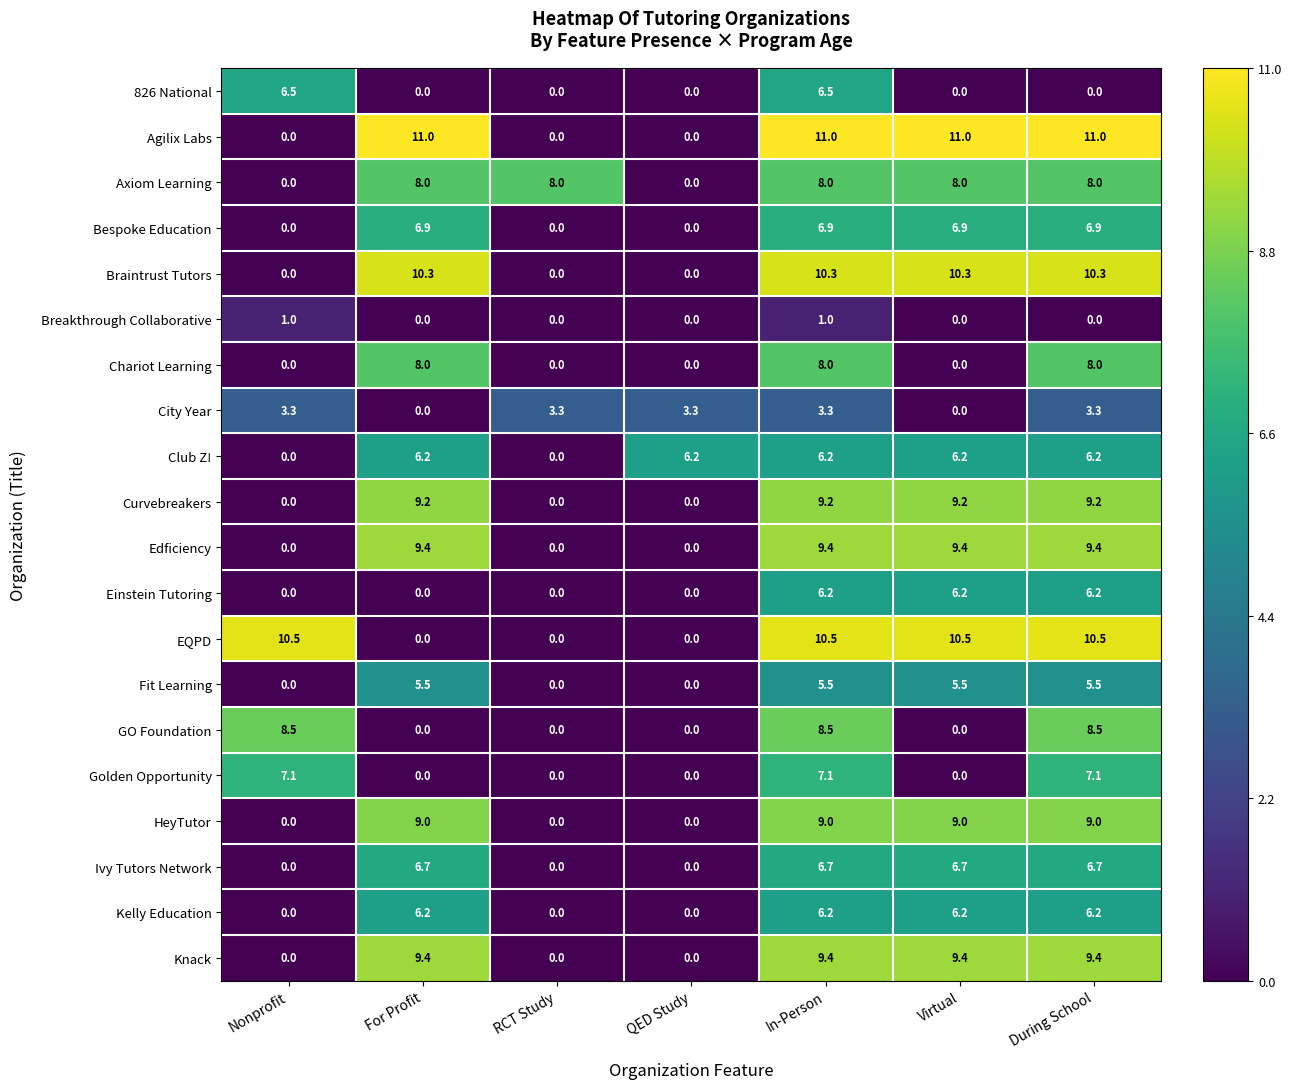

What is the total value across all series at For Profit?

105.8